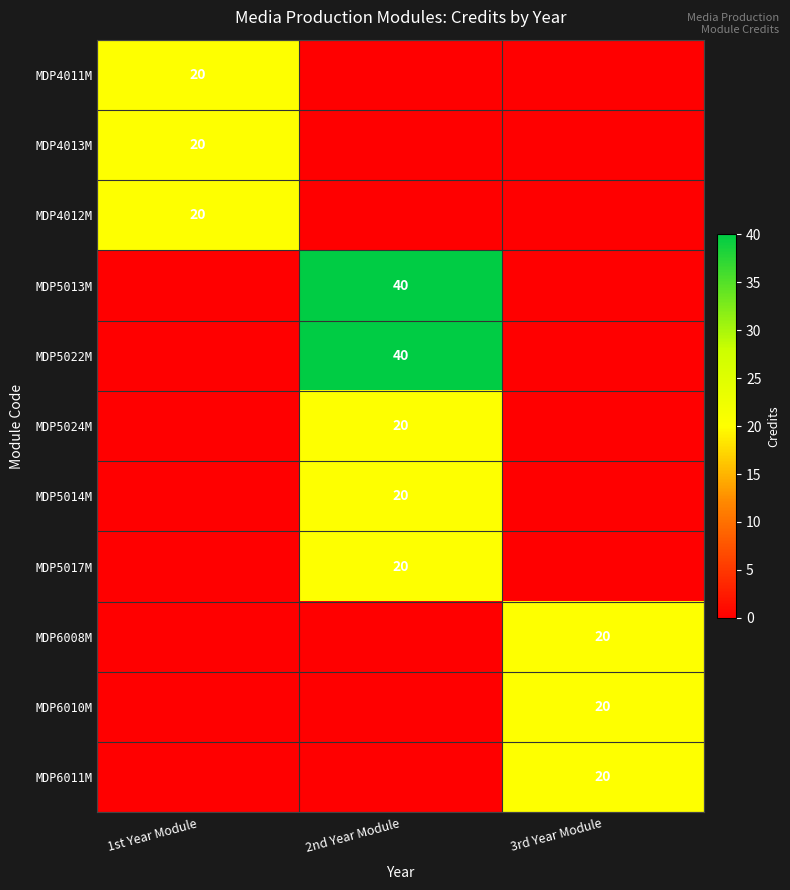

Is it true that MDP5017M equals 14 at 2nd Year Module?

False